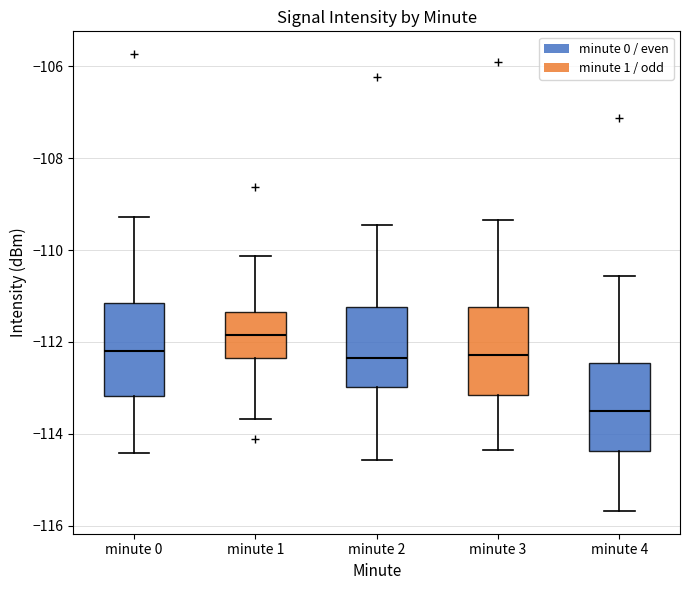

Which box has the lowest median line?

minute 4